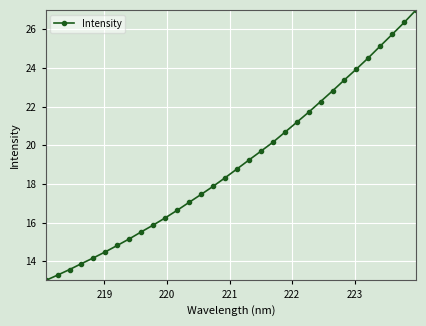

What is the difference between the maximum and minimum values?

14.0